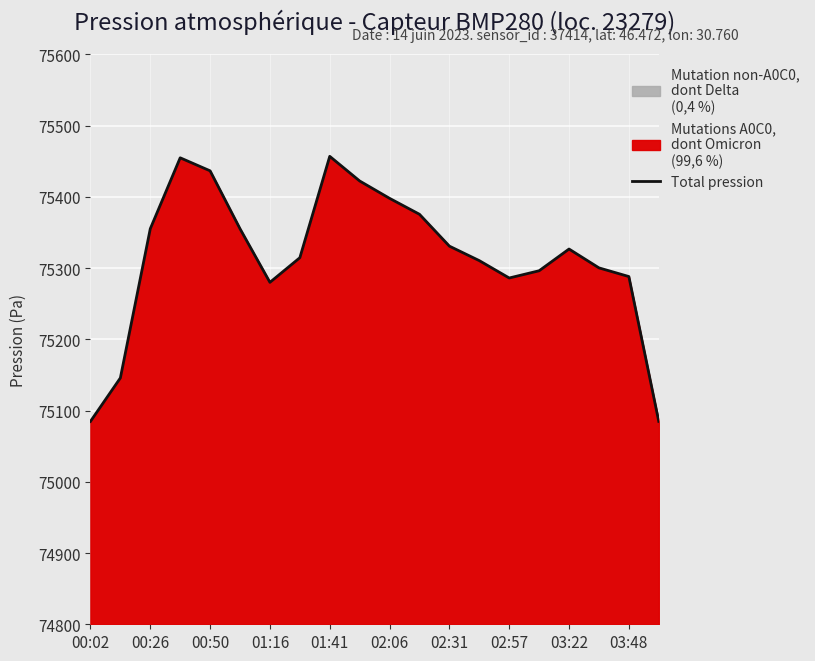

The value at 02:06 is 34305.1. True or false?

False